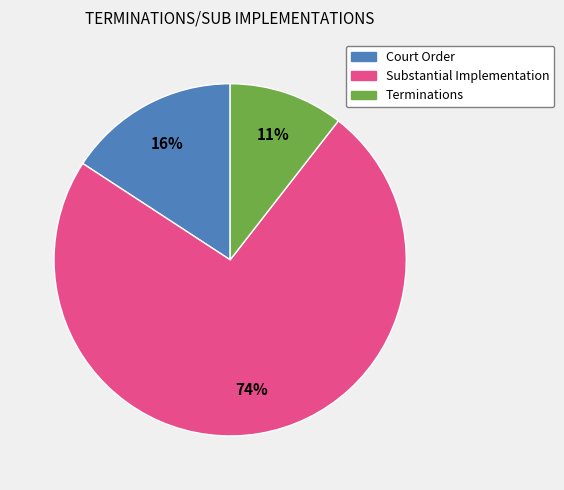

Is the sum of Court Order and Terminations greater than half?

No